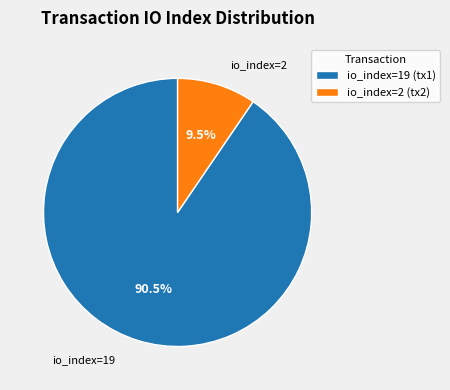

Rank the categories by value from highest to lowest.

io_index=19 (tx1), io_index=2 (tx2)